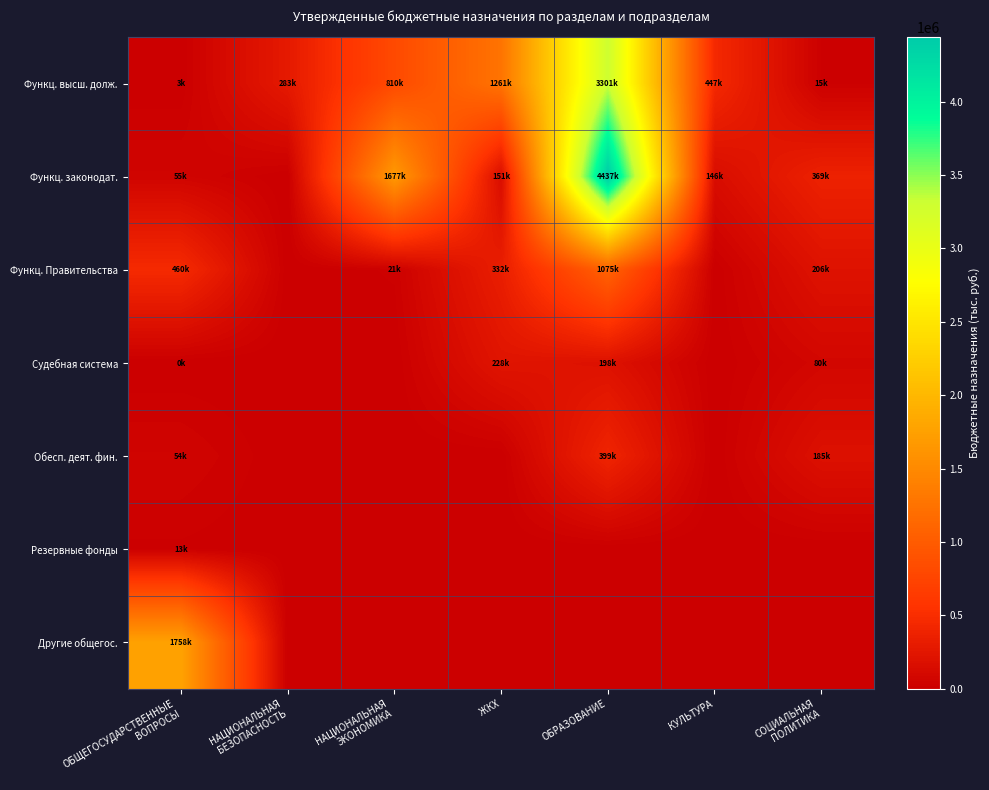

Which has a higher value, НАЦИОНАЛЬНАЯ
ЭКОНОМИКА or НАЦИОНАЛЬНАЯ
БЕЗОПАСНОСТЬ?

НАЦИОНАЛЬНАЯ
ЭКОНОМИКА